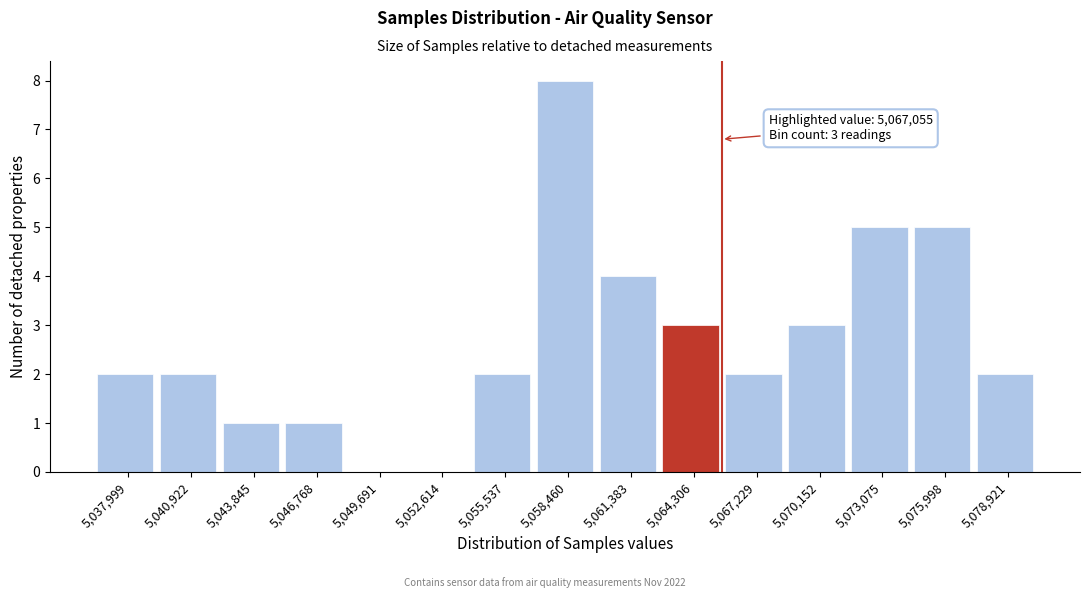

Reading right to left, extract all data points from this chart.

5,078,921=2	5,075,998=5	5,073,075=5	5,070,152=3	5,067,229=2	5,064,306=3	5,061,383=4	5,058,460=8	5,055,537=2	5,052,614=0	5,049,691=0	5,046,768=1	5,043,845=1	5,040,922=2	5,037,999=2